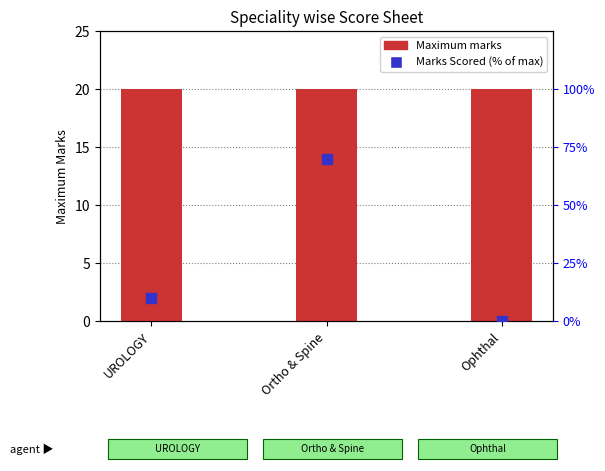

At which category is the sum across all series the highest?

Ortho & Spine